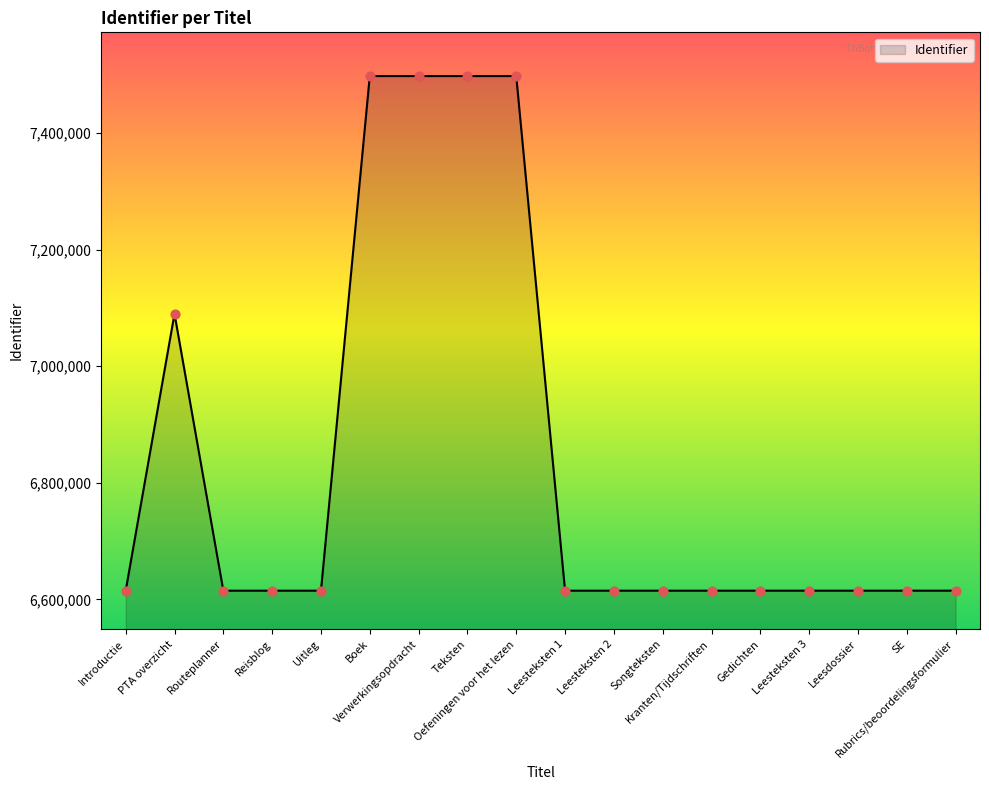

What is the ratio of the value at Oefeningen voor het lezen to the value at Leesteksten 1?

1.1